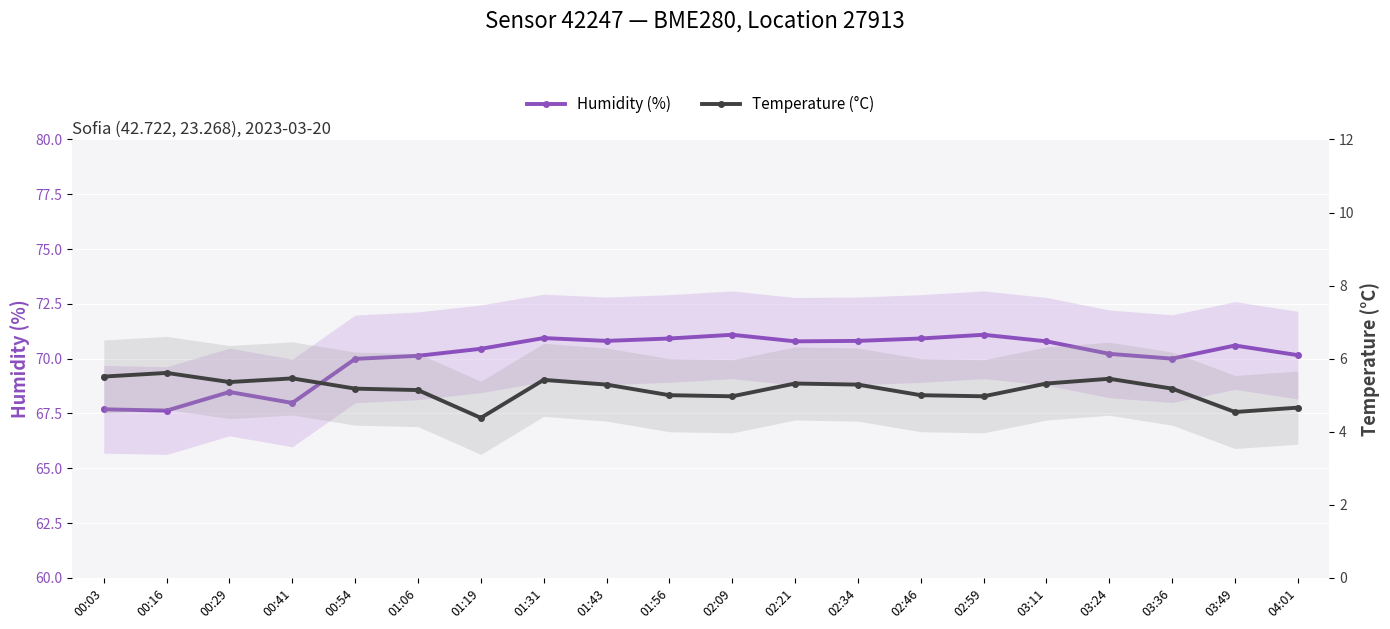

Reading left to right, list all the values displayed in this chart.

Humidity (%): 67.7	67.6	68.5	68.0	70.0	70.1	70.5	70.9	70.8	70.9	71.1	70.8	70.8	70.9	71.1	70.8	70.2	70.0	70.6	70.2
Temperature (°C): 5.5	5.6	5.4	5.5	5.2	5.1	4.4	5.4	5.3	5.0	5.0	5.3	5.3	5.0	5.0	5.3	5.5	5.2	4.5	4.7